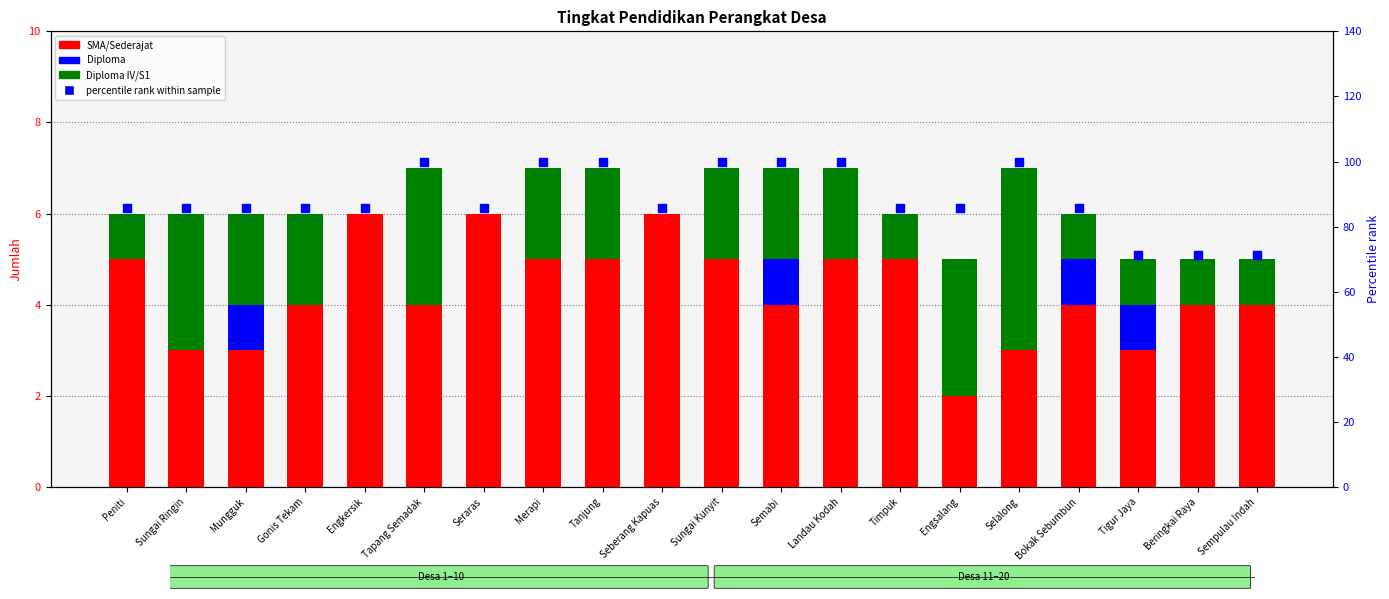

What are all the series names shown in the legend?

SMA/Sederajat, Diploma, Diploma IV/S1, percentile rank within sample